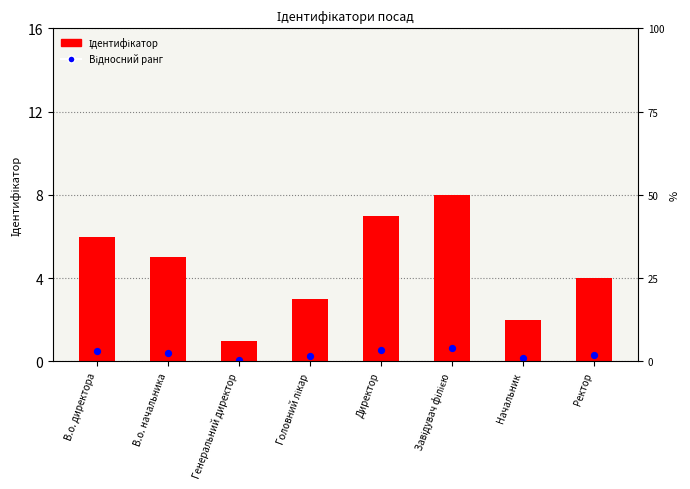

Which series has the widest spread of Y values?

Ідентифікатор